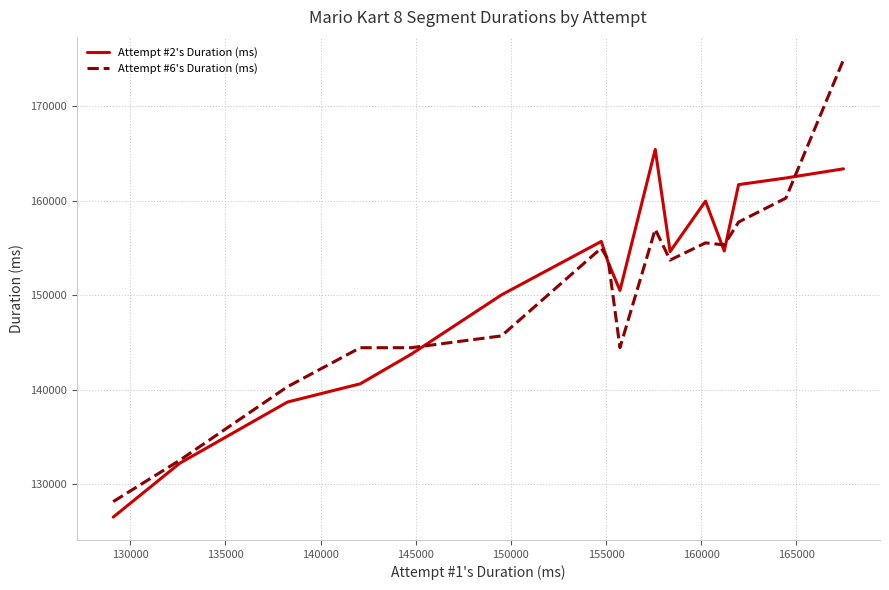

Which series has the largest range (max minus min)?

Attempt #6's Duration (ms)